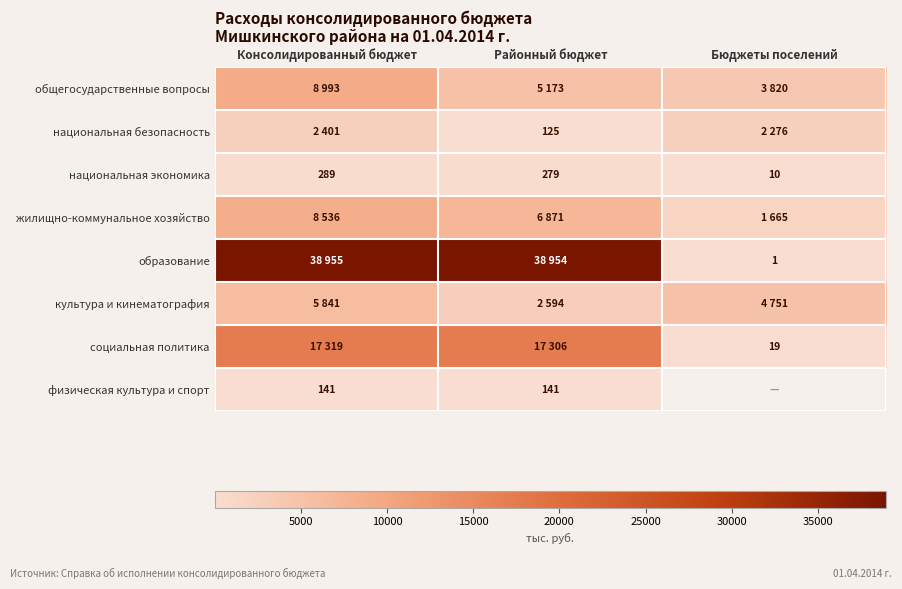

True or false: национальная экономика has a value of 410 at Консолидированный бюджет.

False